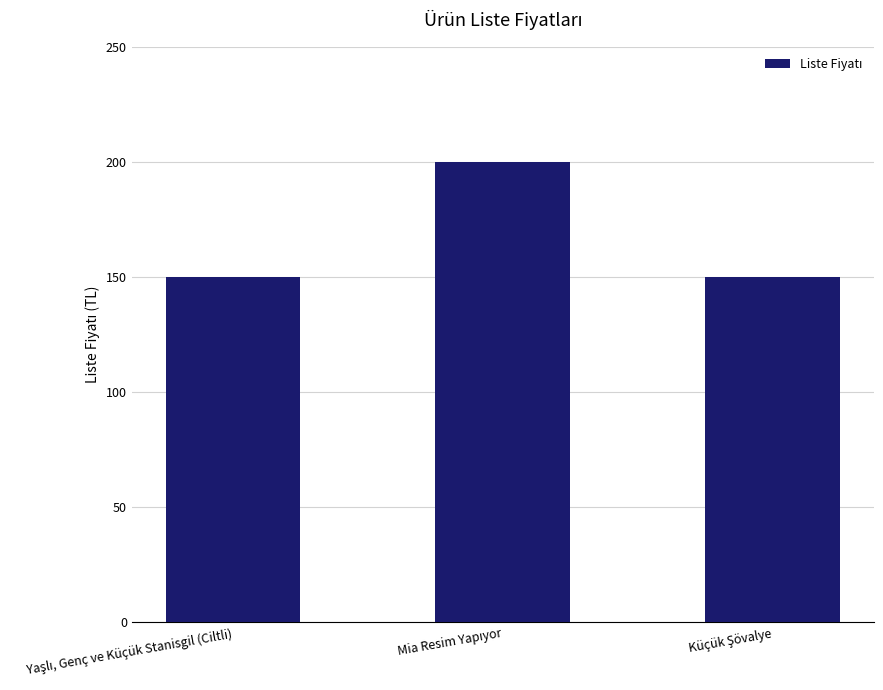

What is the value of the 2nd bar from the left?

200